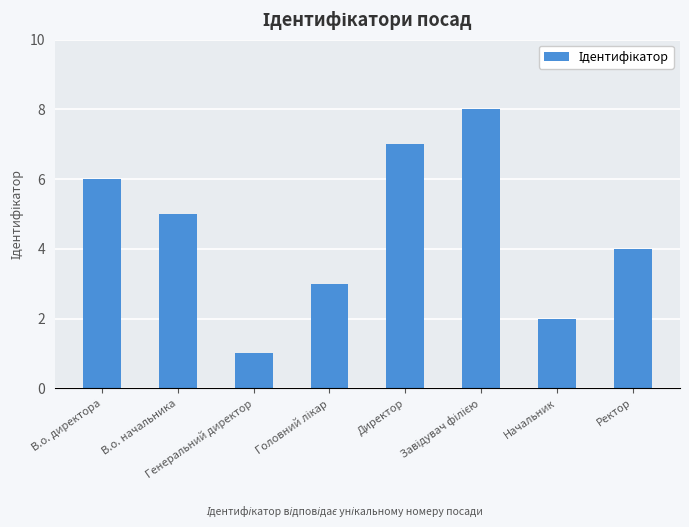

The value at Начальник is 2. True or false?

True